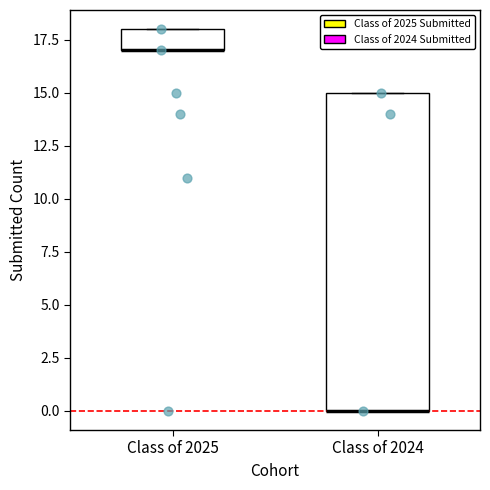

Reading left to right, read every box against the y-axis: the position of its median line, the range the box covers, and the ends of its whiskers. The values are not printed on the chart, so give them approximately, as read against the axis.

Class of 2025: median 17 (drawn on the box's lower edge), box 17 to 18, whiskers 17 to 18
Class of 2024: median 0 (drawn on the box's lower edge), box 0 to 15, whiskers 0 to 15